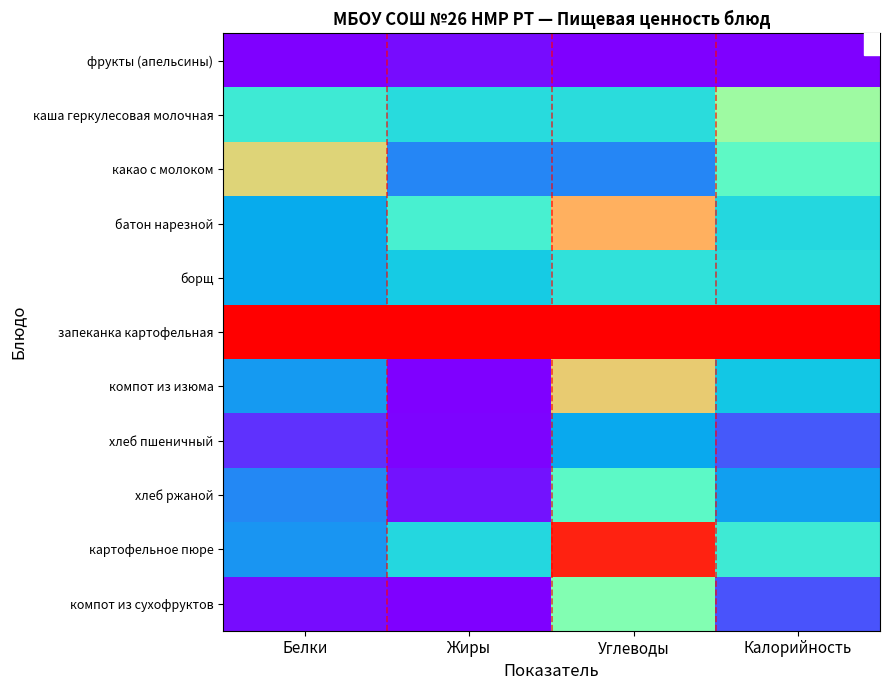

List the series in order of their peak value, lowest first.

фрукты (апельсины), хлеб пшеничный, борщ, хлеб ржаной, компот из сухофруктов, каша геркулесовая молочная, какао с молоком, компот из изюма, батон нарезной, картофельное пюре, запеканка картофельная